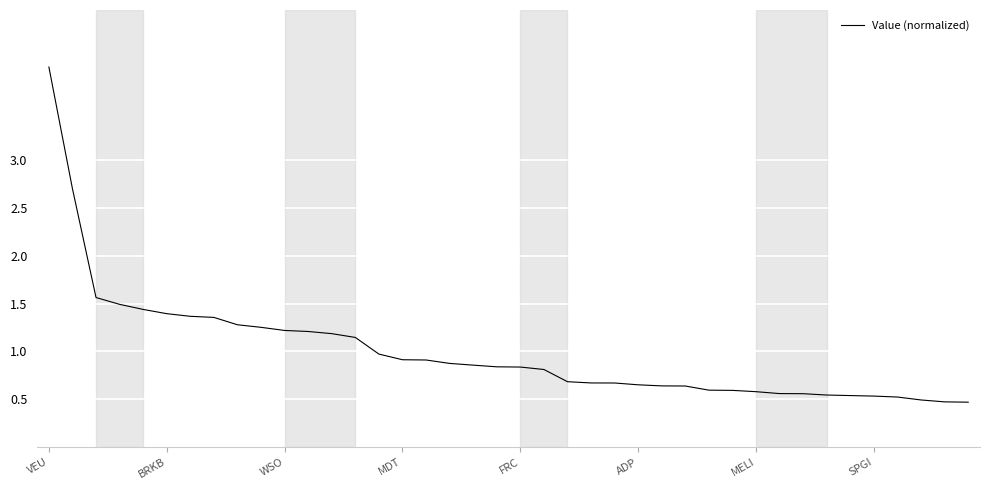

What is the smallest value displayed?

0.5